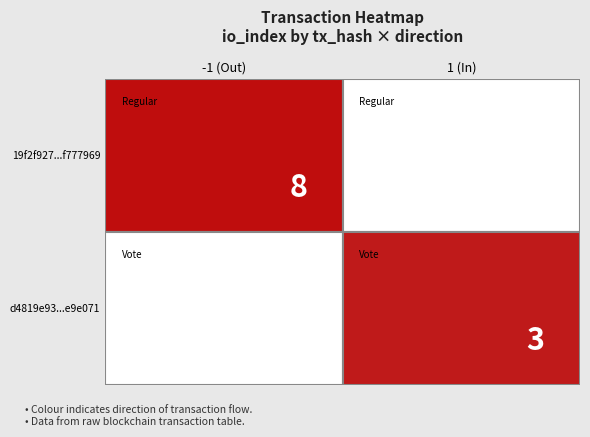

How many 19f2f927d44d5dec876abf794408f8f7f777969 values are between -1 and 8?

2